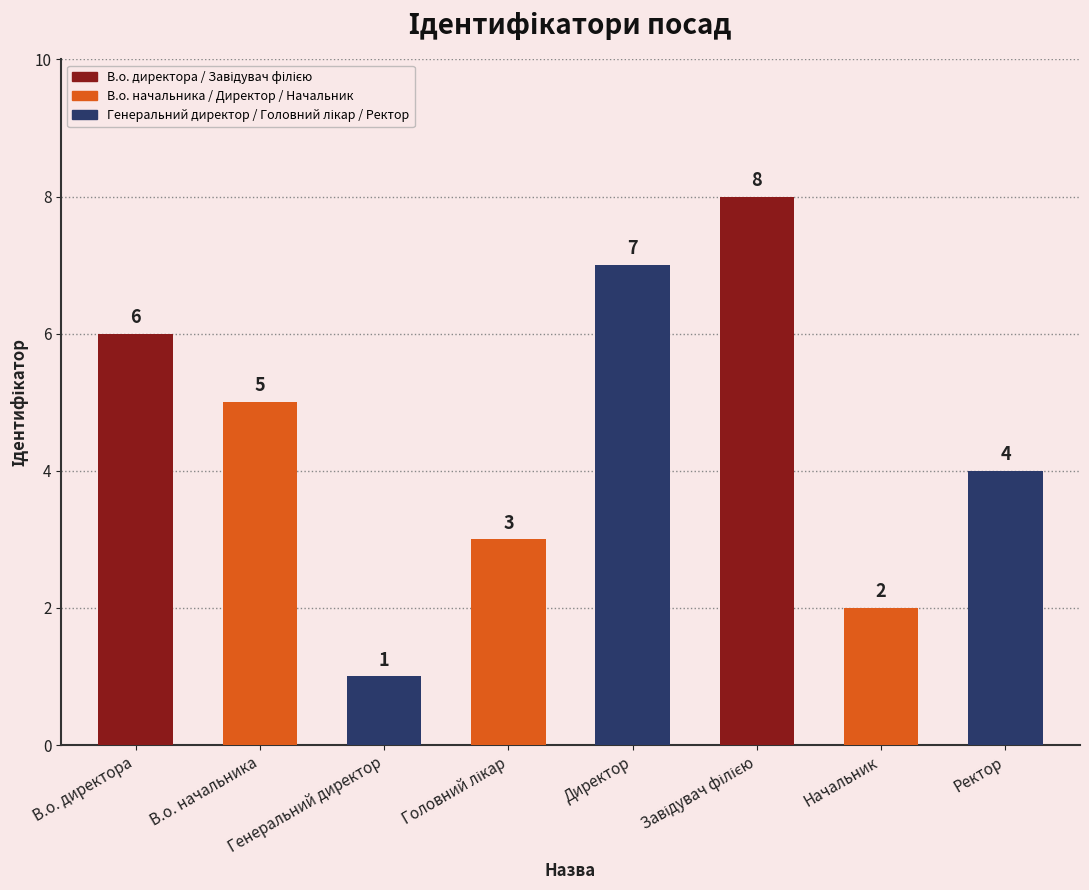

The value at Ректор is 1. True or false?

False